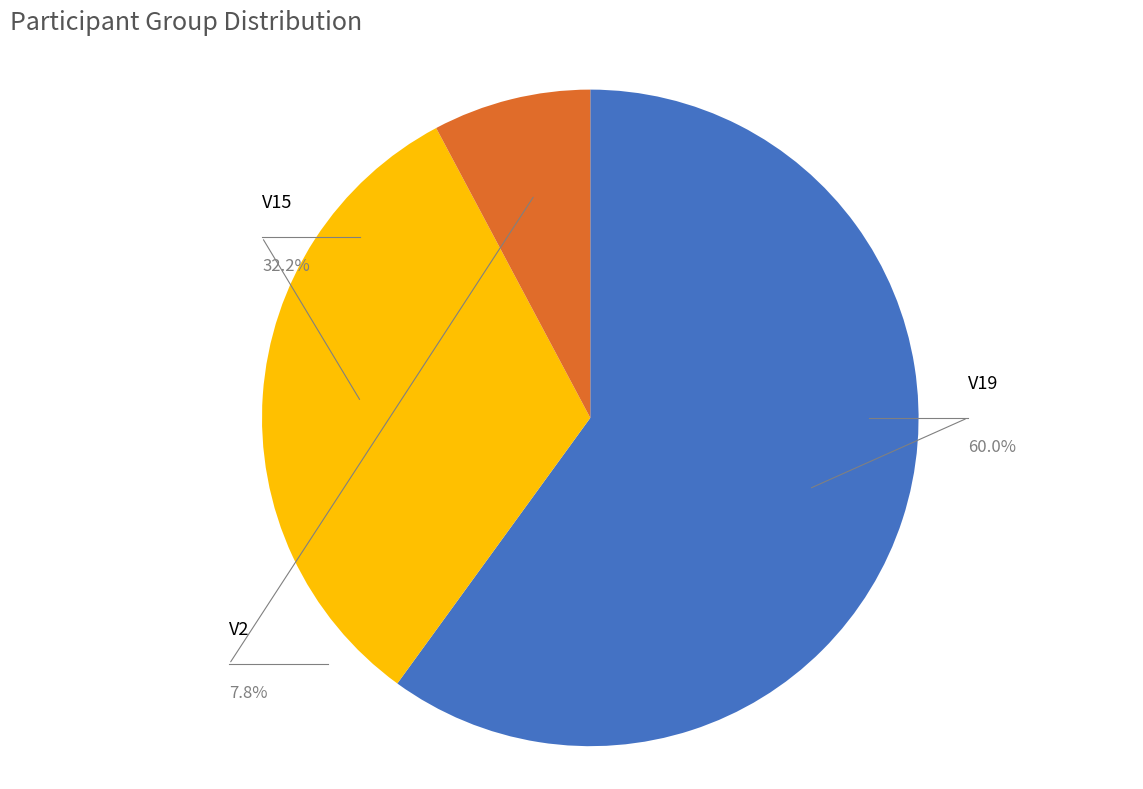

Count the number of slices in the pie.

3